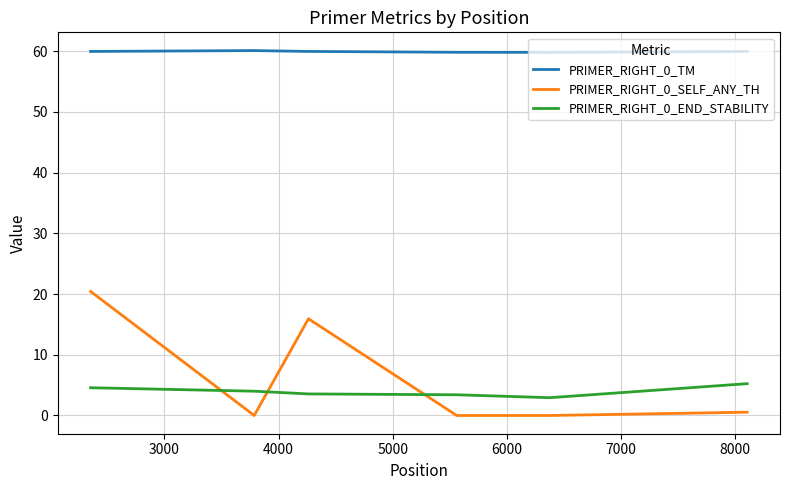

Which series has the largest total across all categories?

PRIMER_RIGHT_0_TM